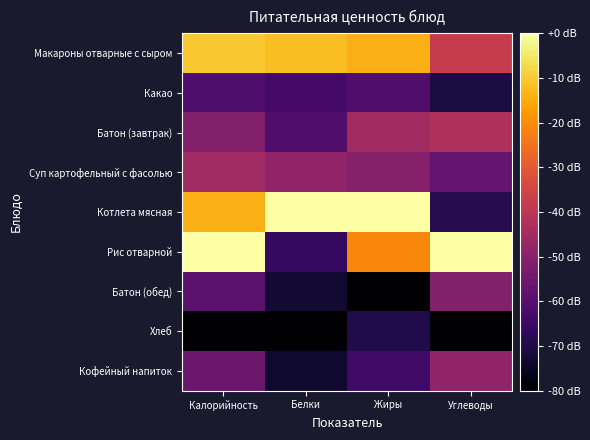

What is the spread (max minus min) of values at Белки?

80.0